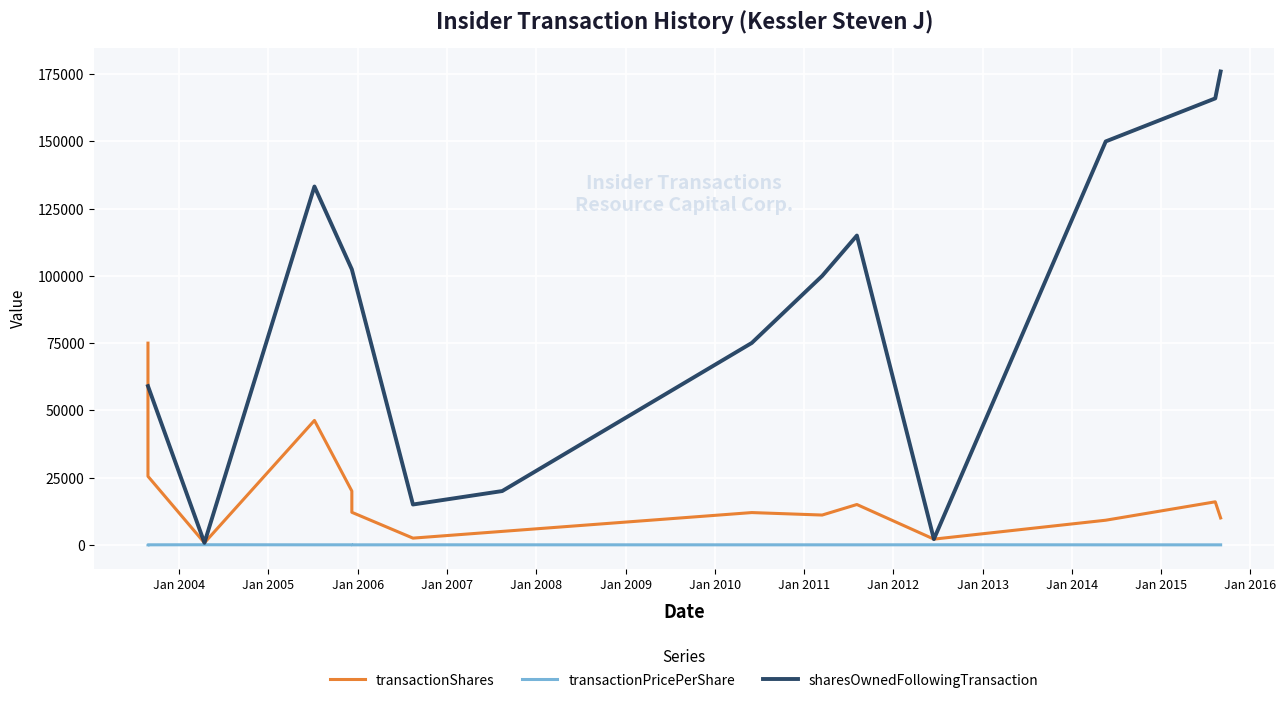

Reading right to left, transcribe all the data shown in this chart.

transactionShares: 10000.0	16000.0	9158.0	2127.0	15000.0	11081.0	12000.0	5000.0	2500.0	12100.0	20000.0	46260.0	750.0	25484.0	75000.0
transactionPricePerShare: 3.1	3.0	5.4	23.5	5.7	7.1	5.7	9.6	12.7	3.3	17.1	11.9	36.0	11.2	8.1
sharesOwnedFollowingTransaction: 176000.0	166000.0	150000.0	2127.0	115000.0	100000.0	75069.0	20000.0	15000.0	102432.0	102432.0	133236.0	750.0	59026.0	59026.0